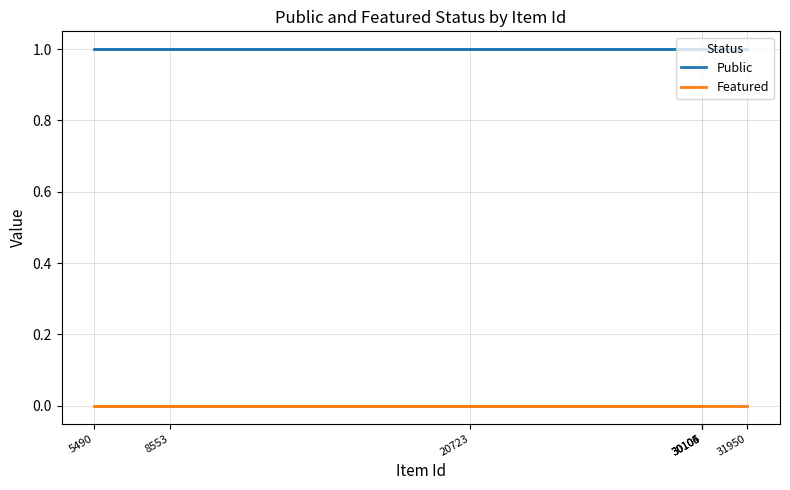

Reading left to right, extract all data points from this chart.

Public: 31950=1	8553=1	30104=1	30105=1	30106=1	5490=1	20723=1
Featured: 31950=0	8553=0	30104=0	30105=0	30106=0	5490=0	20723=0